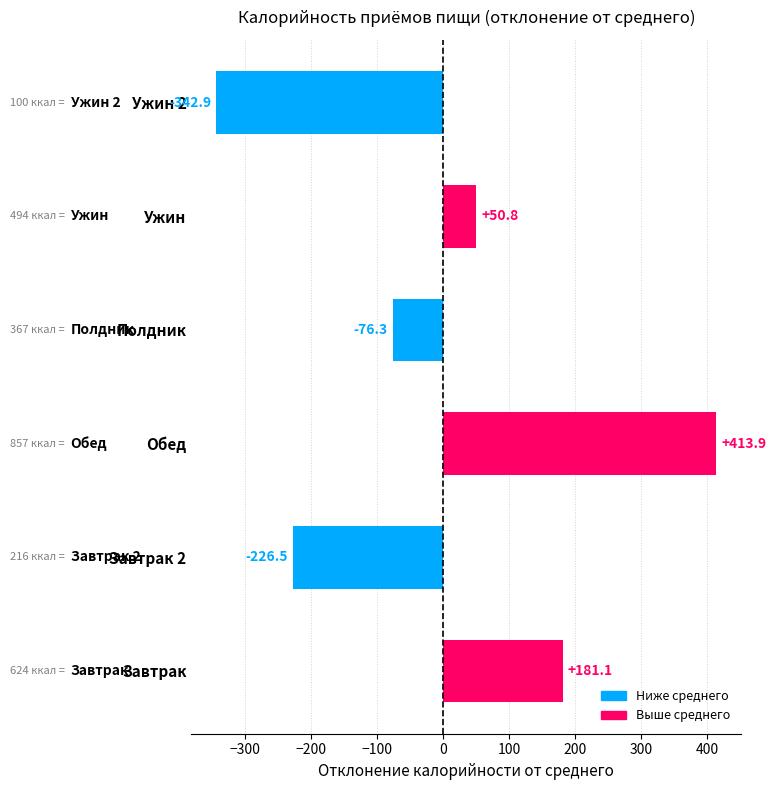

Read the value at Обед.

413.9